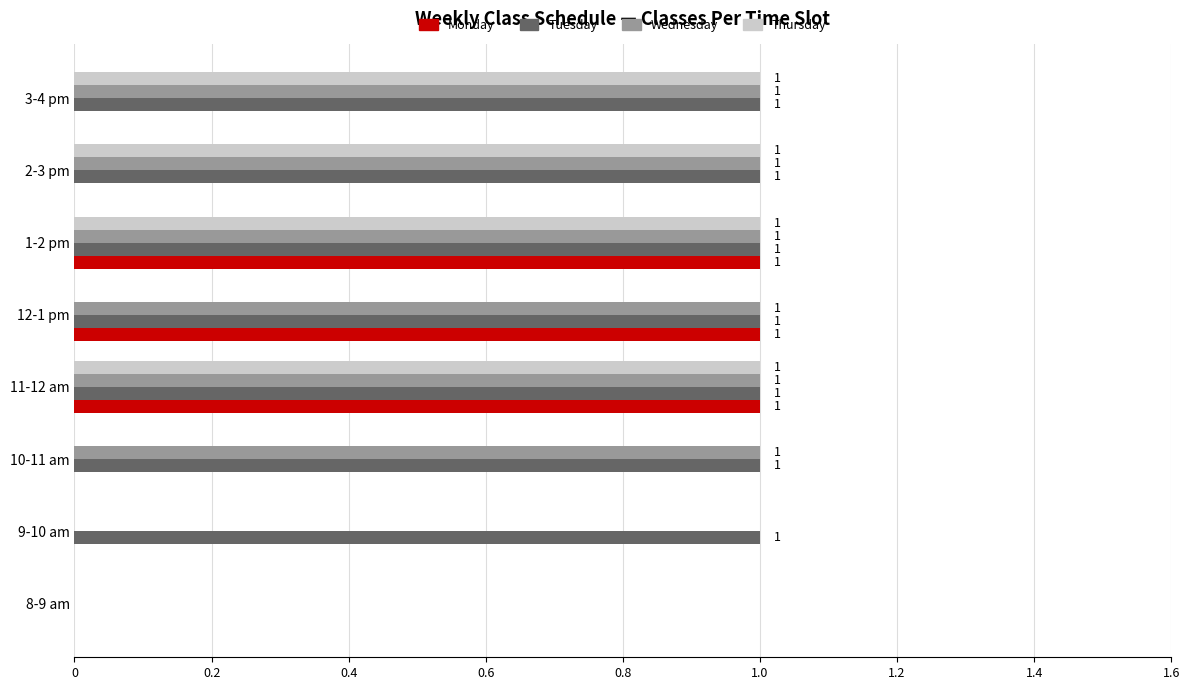

Which series has the largest total across all categories?

Tuesday